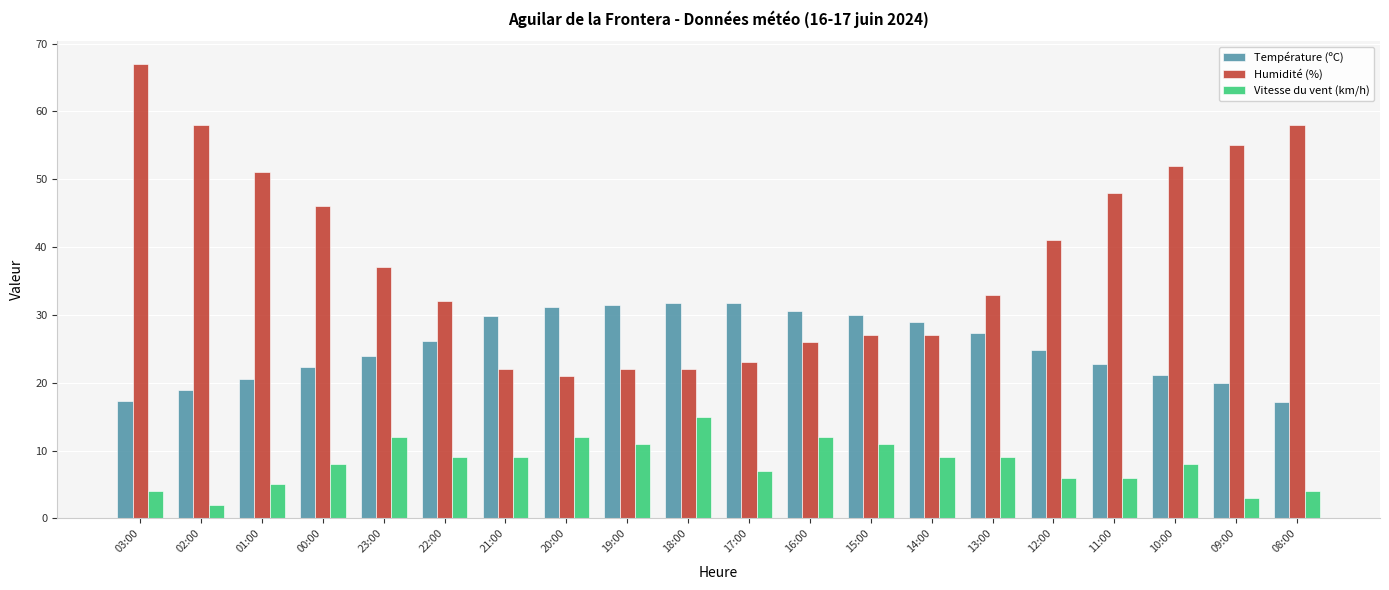

How many bars are there in each group?

3